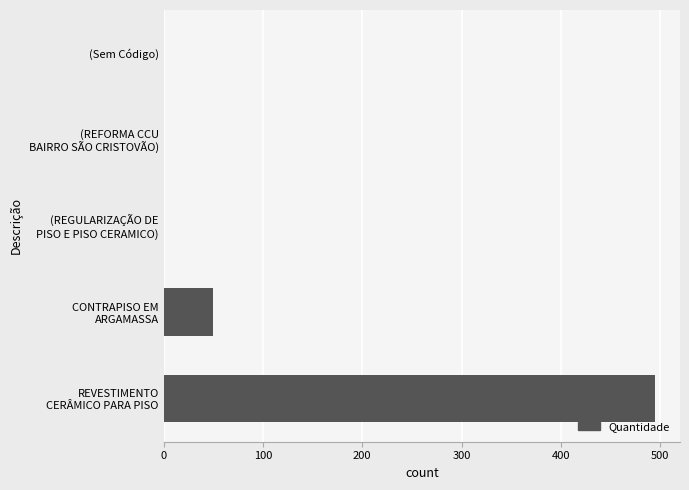

What is the sum of all values?

545